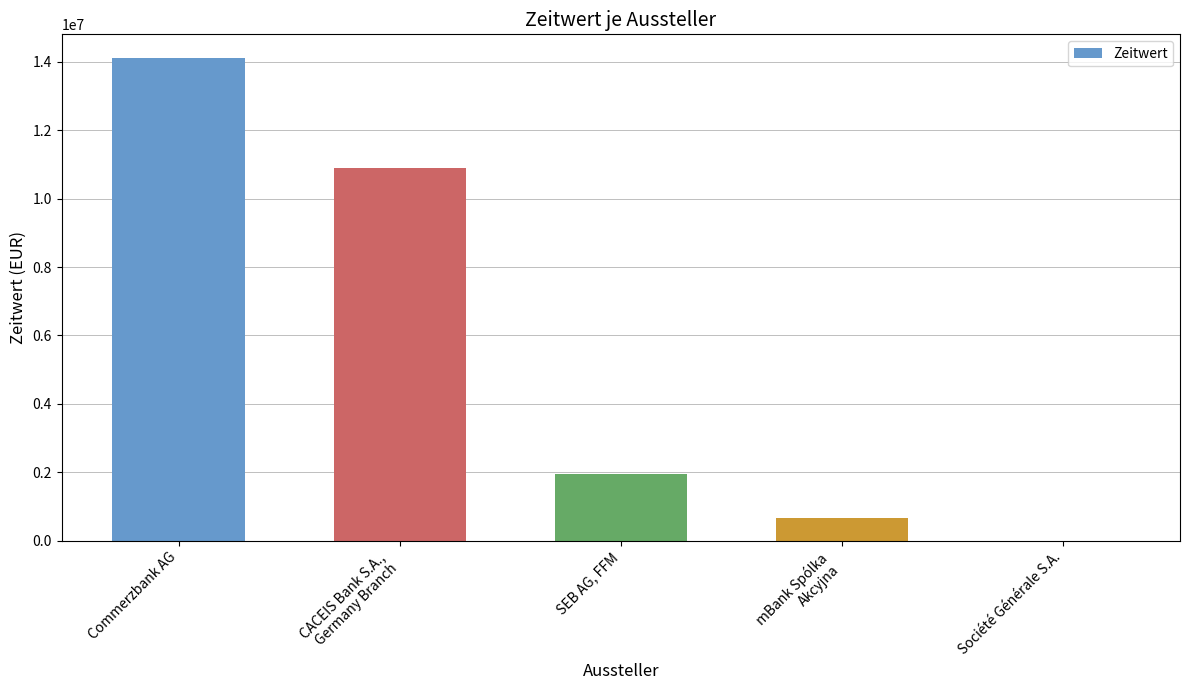

Does the chart contain stacked bars?

No